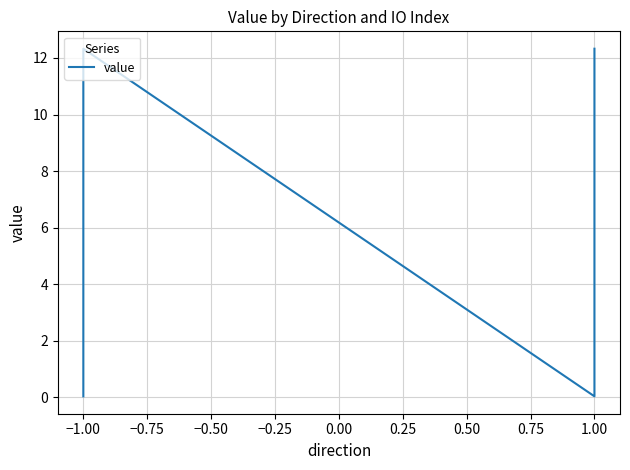

The chart shows a value of 0.1 at −1.00. True or false?

False